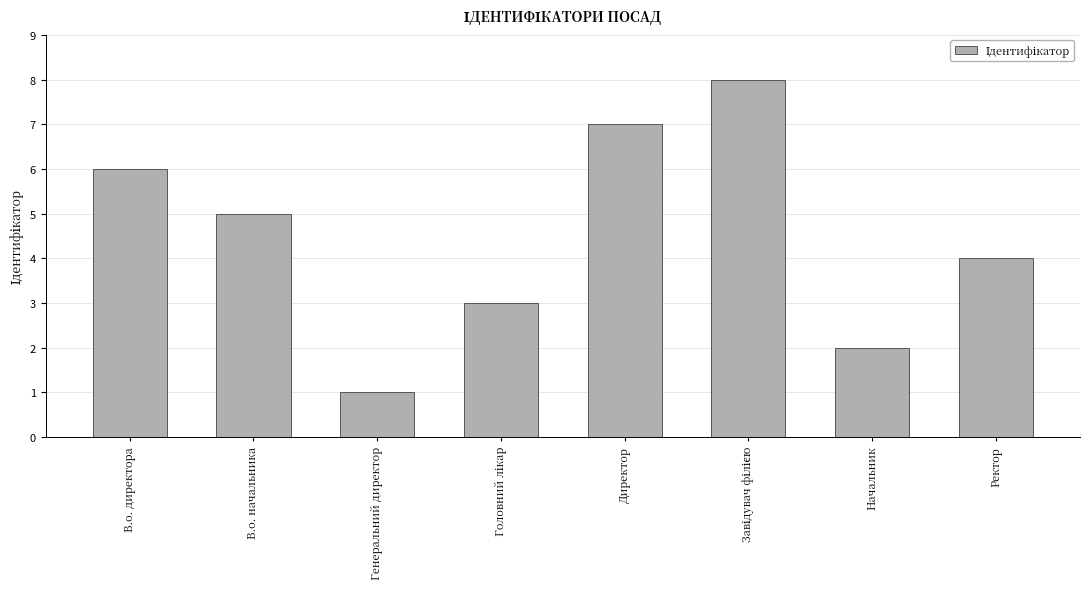

What is the label of the 7th bar from the right?

В.о. начальника